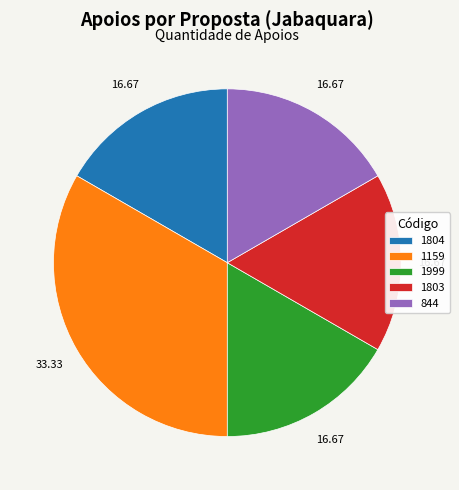

What is the ratio of the value at 844 to the value at 1804?

1.0